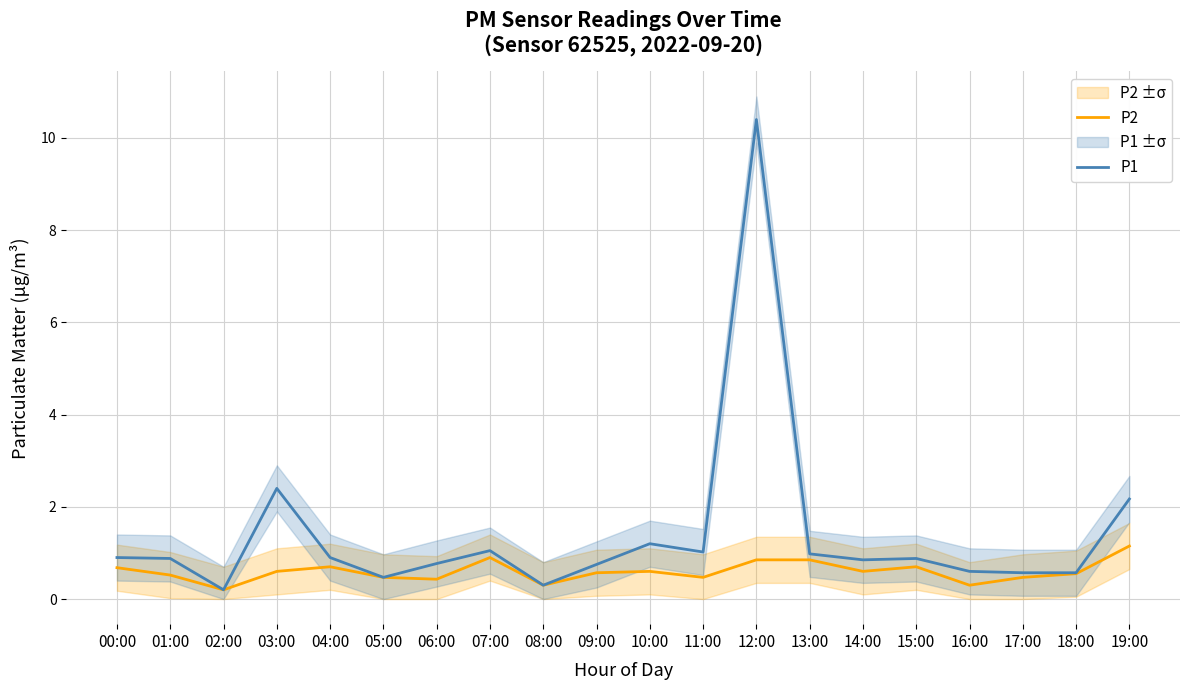

Count the number of data series in this chart.

2